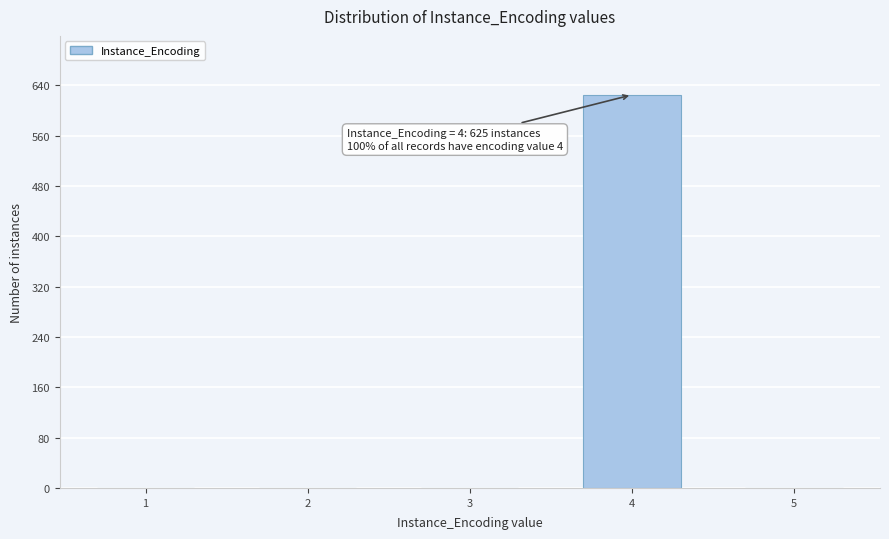

Reading left to right, transcribe all the data shown in this chart.

1=0	2=0	3=0	4=625	5=0